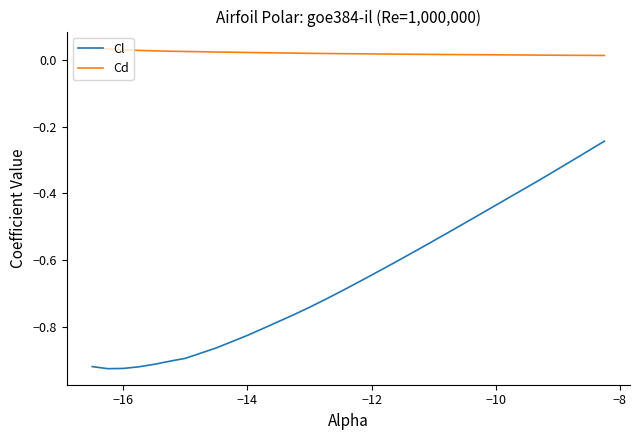

List the series in order of their peak value, lowest first.

Cl, Cd